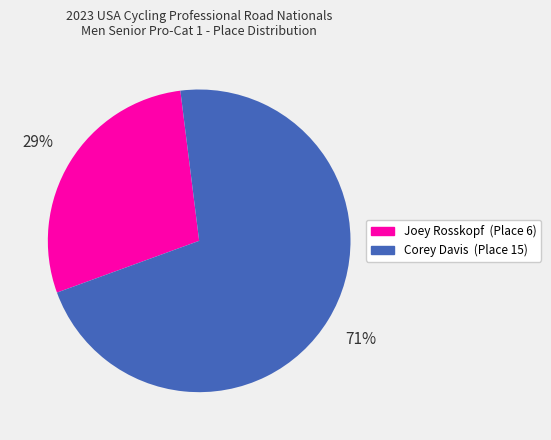

Do Joey Rosskopf and Corey Davis together represent more than half of the pie?

Yes